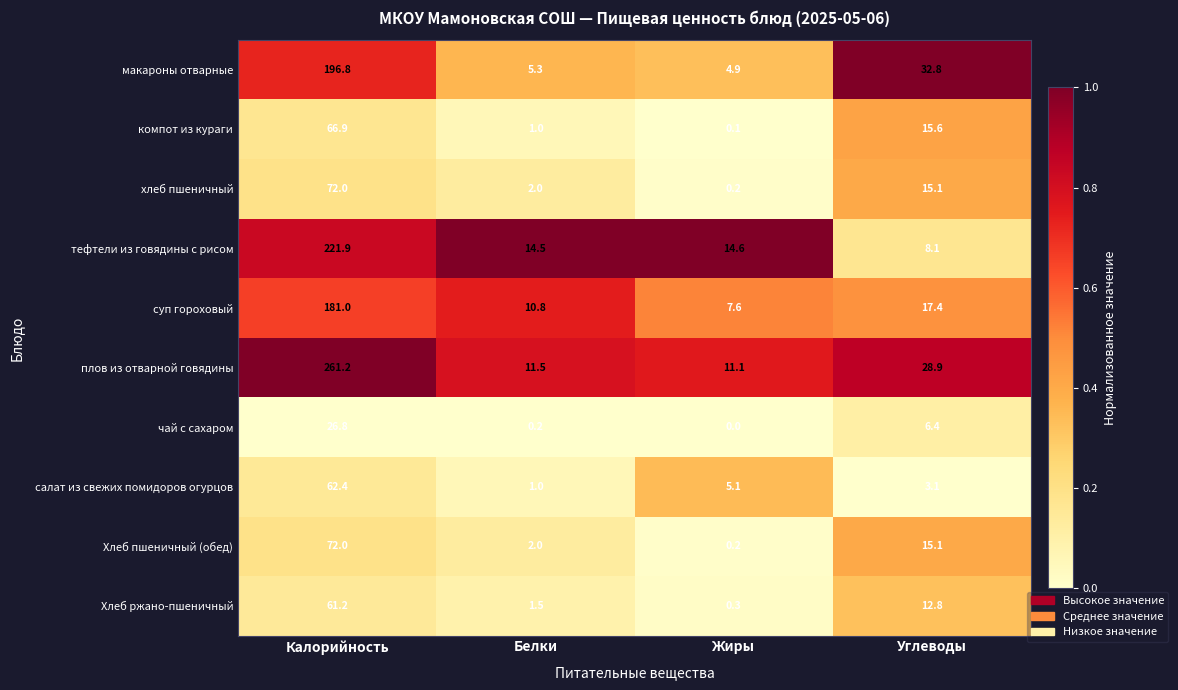

What is the sum of all салат из свежих помидоров огурцов values?

71.6